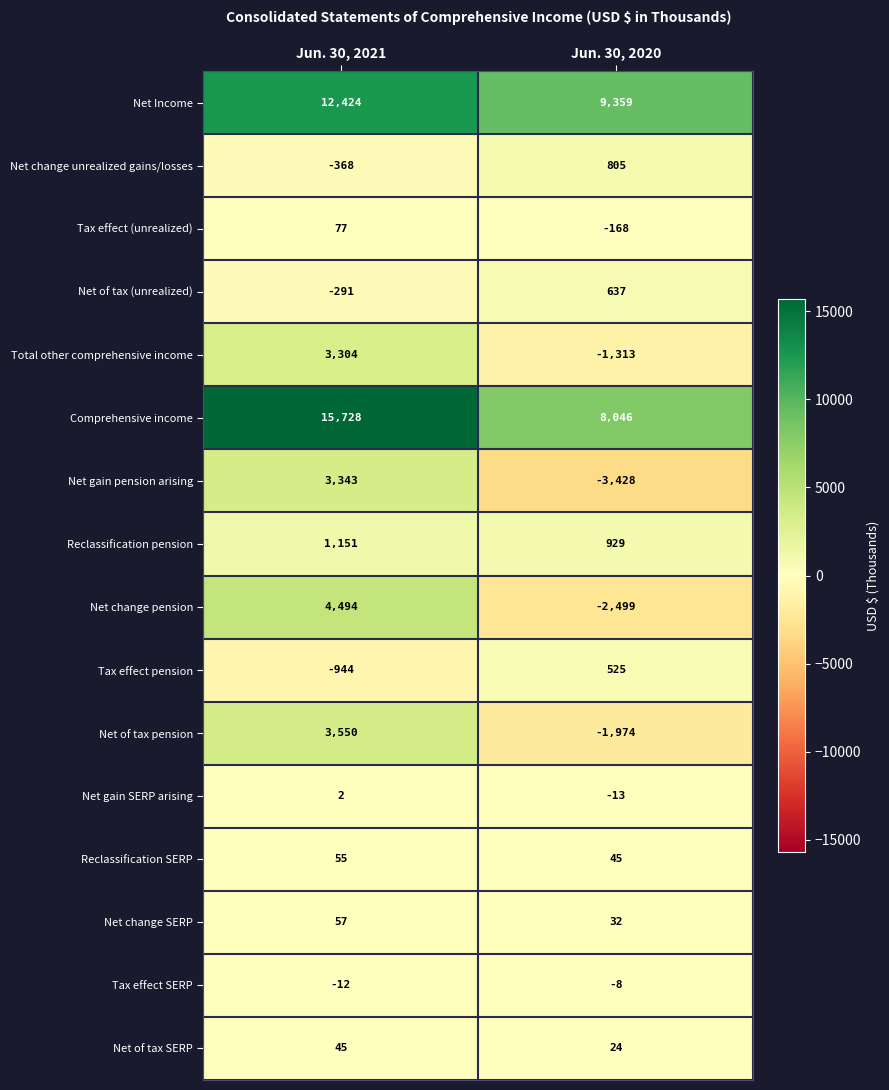

What is the difference between the maximum and minimum values in the Net change pension series?

6993